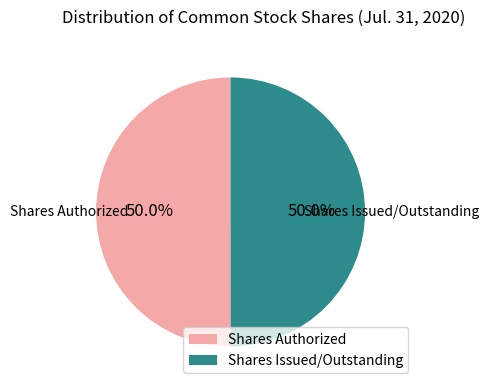

To the nearest percent, what is the average slice percentage?

50%